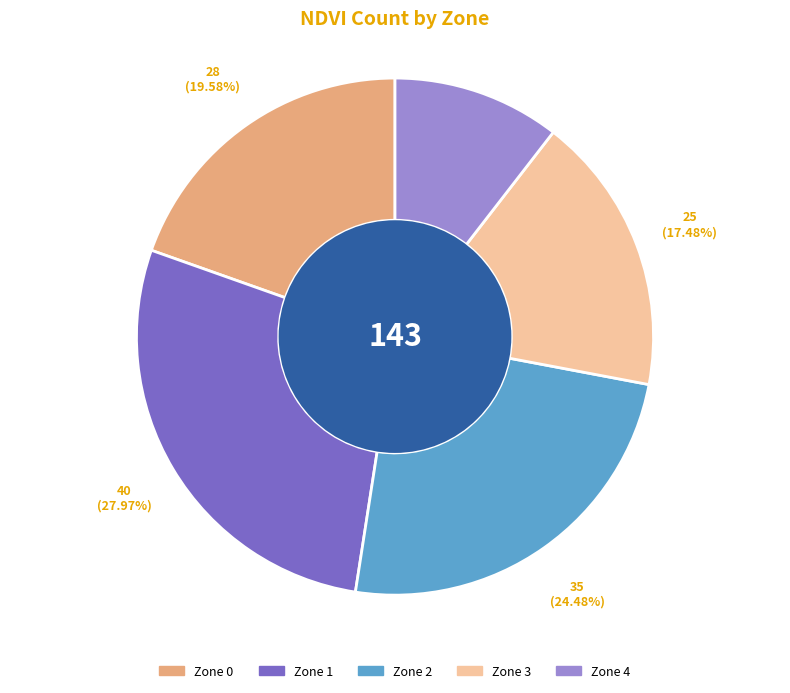

How many slices are in this pie chart?

5